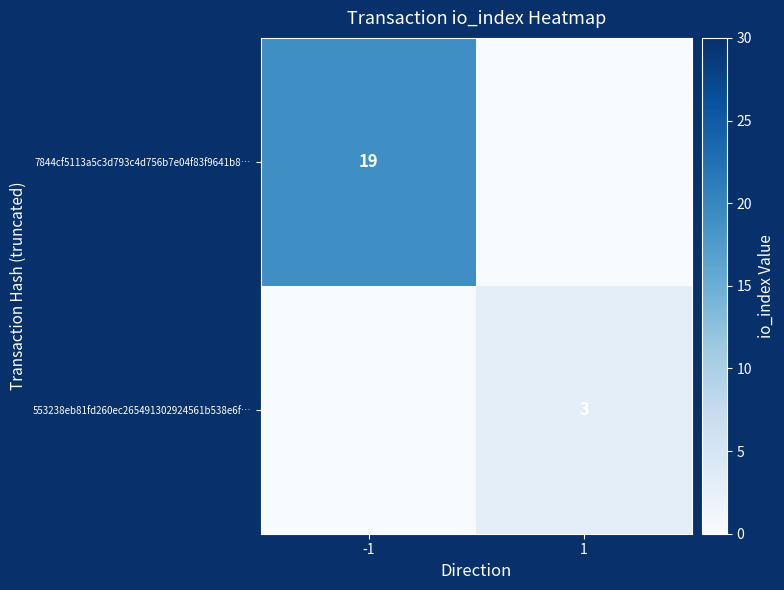

The value of 7844cf5113a5c3d793c4d756b7e04f83f9641b8… at -1 is 28. True or false?

False